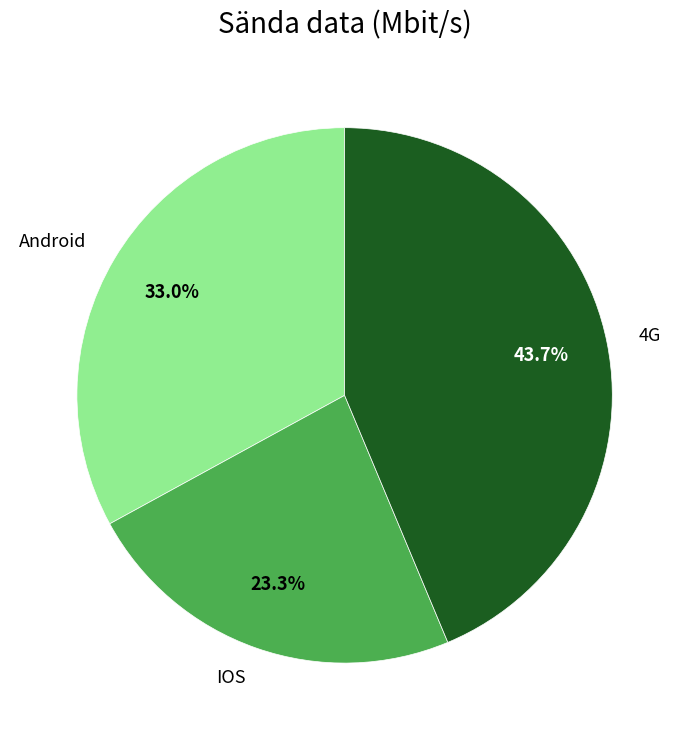

What percentage is the IOS slice, to the nearest percent?

23%